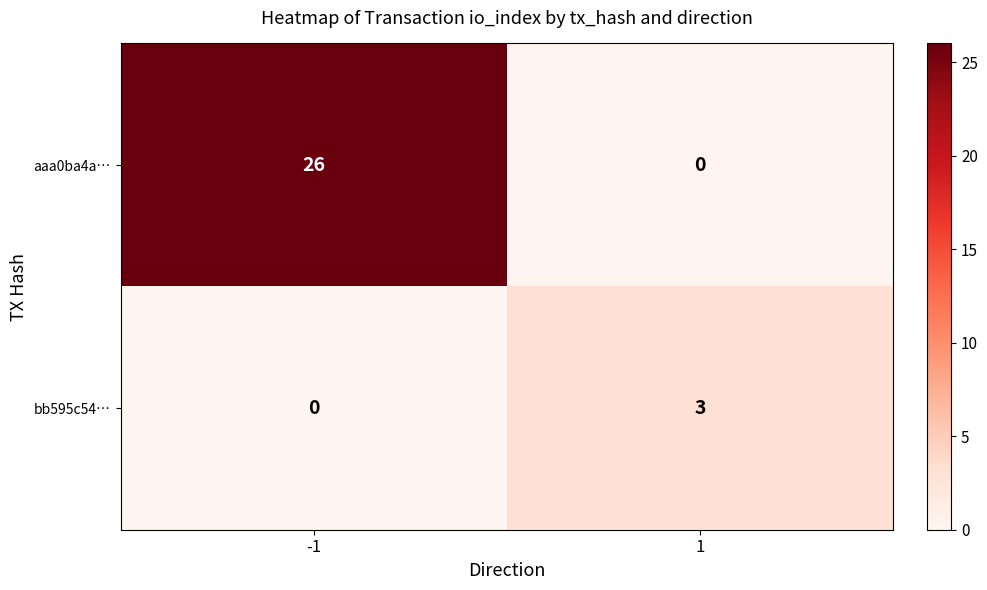

At which category is the sum across all series the highest?

-1